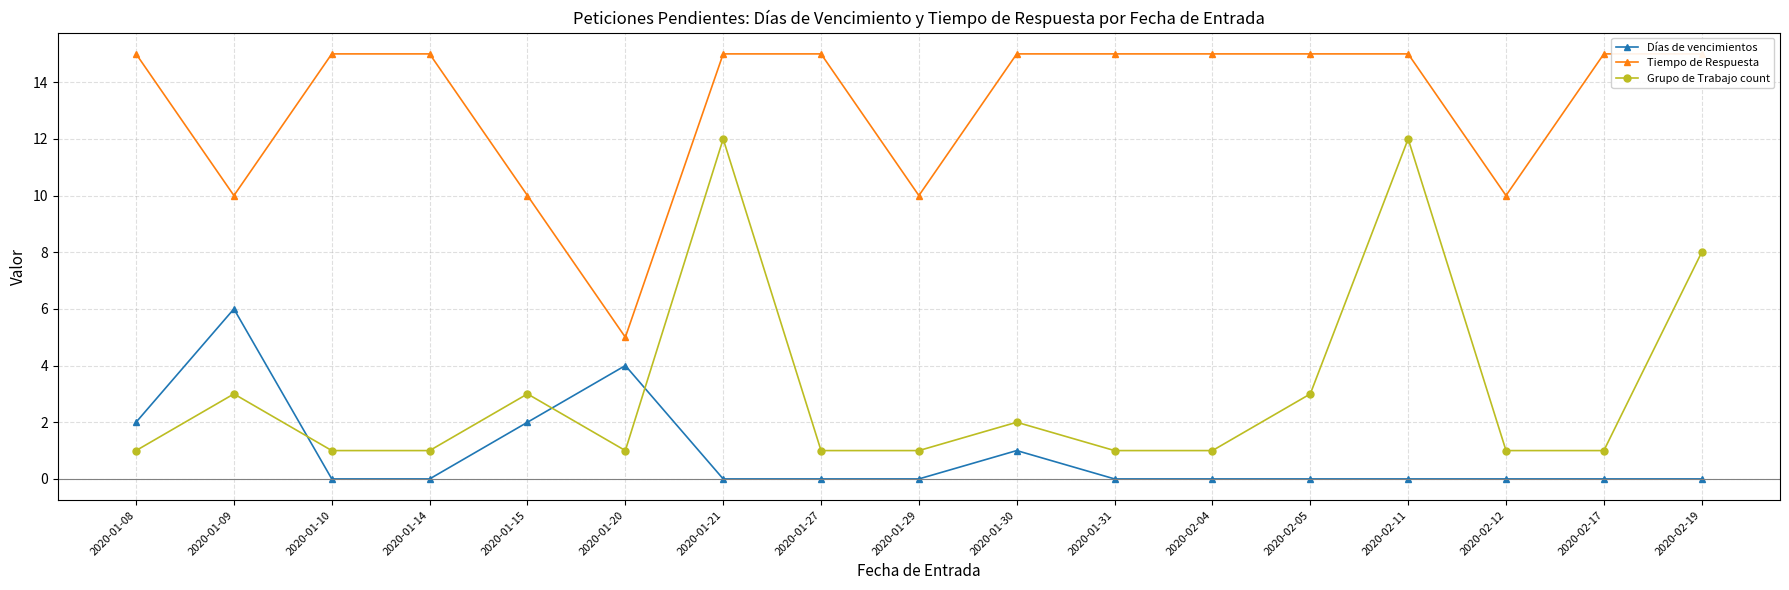

In Tiempo de Respuesta, how many points are lower than both neighbors (excluding endpoints)?

4